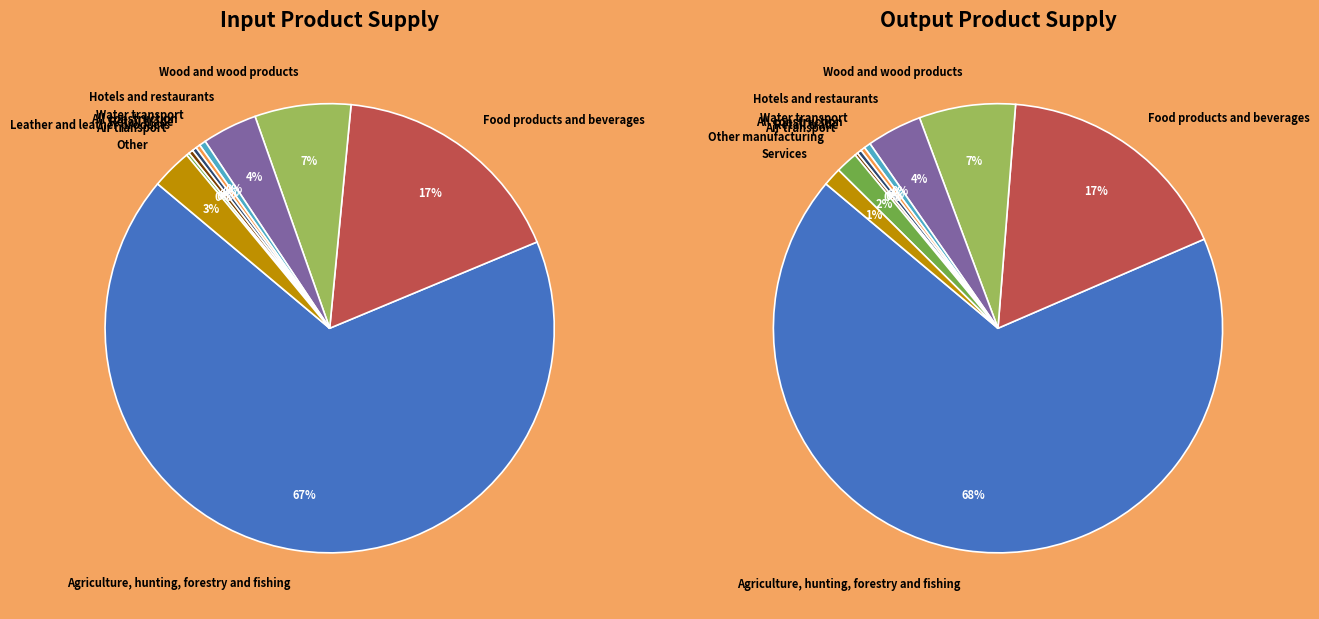

How many segments does this pie chart have?

10